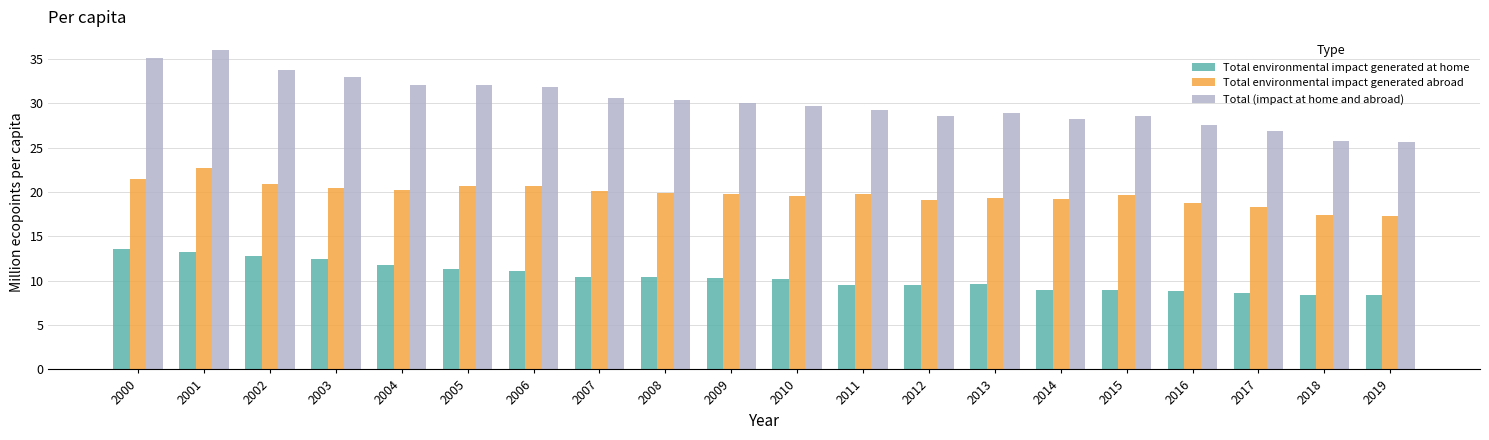

What is the approximate value of Total (impact at home and abroad) at 2015?

28.6